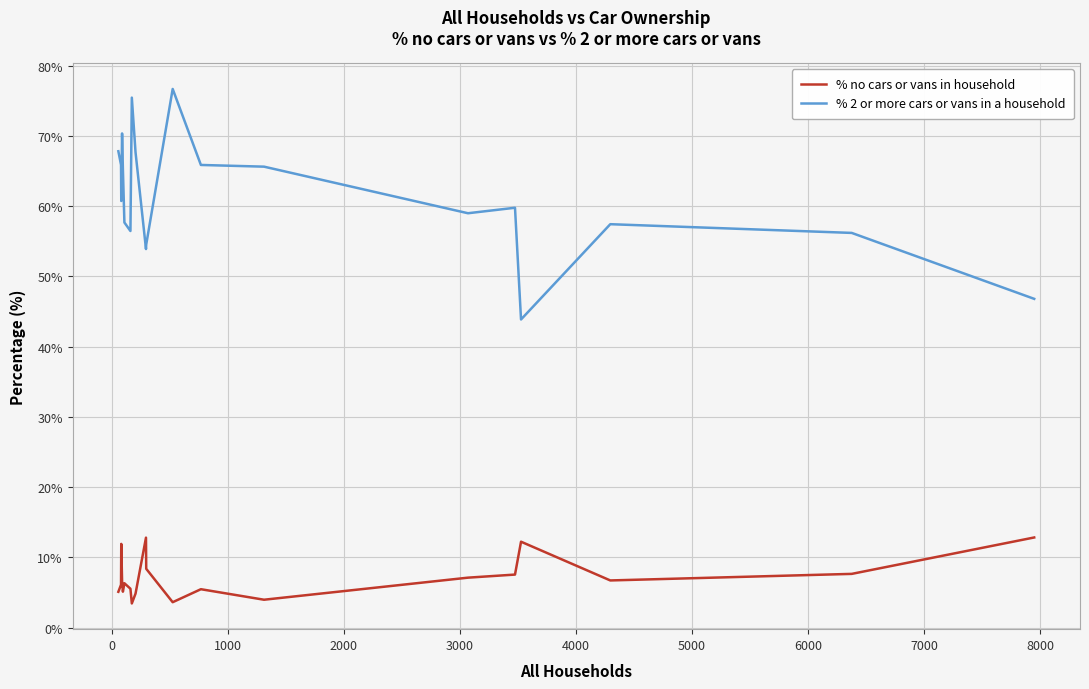

True or false: % 2 or more cars or vans in a household and % no cars or vans in household intersect in this chart.

False